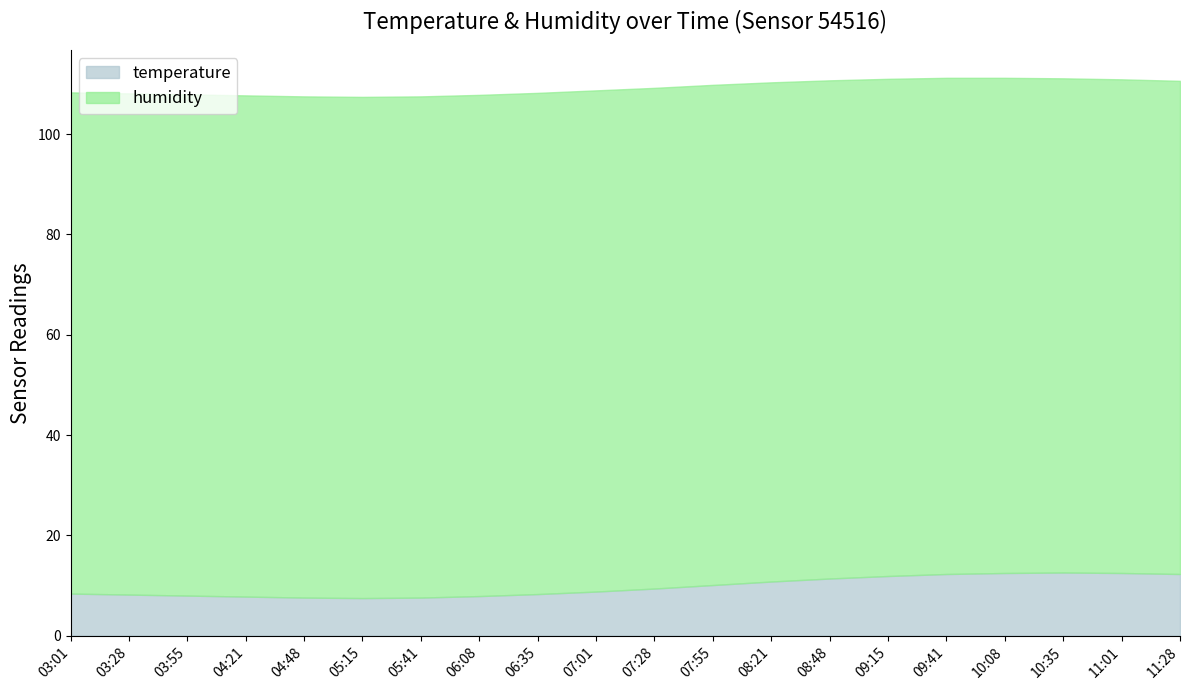

What is the total value across all series at 07:55?

109.8